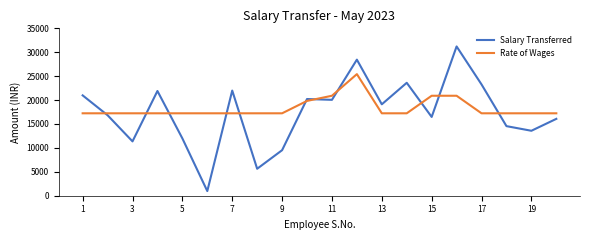

Rank the series by their maximum value, from lowest to highest.

Rate of Wages, Salary Transferred